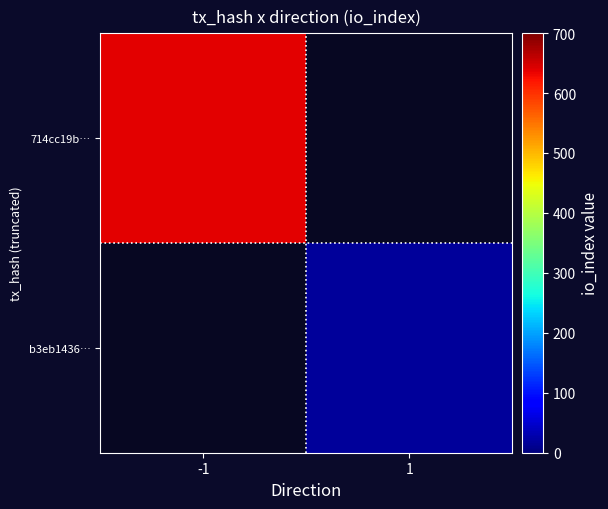

Rank the series at 1 from lowest to highest value.

714cc19b…, b3eb1436…